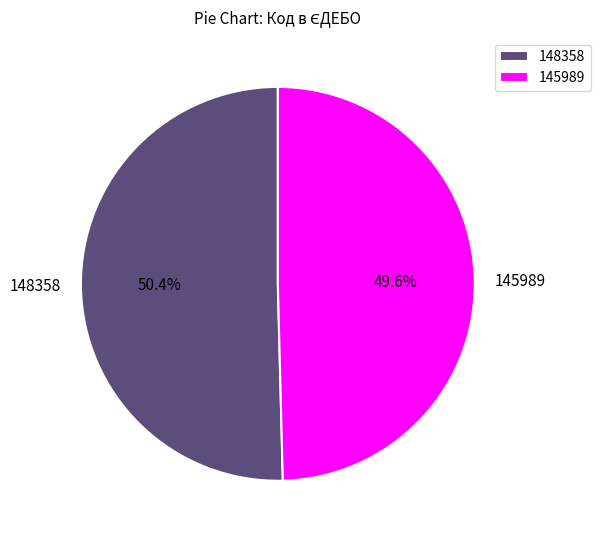

Which slice is the smallest?

145989